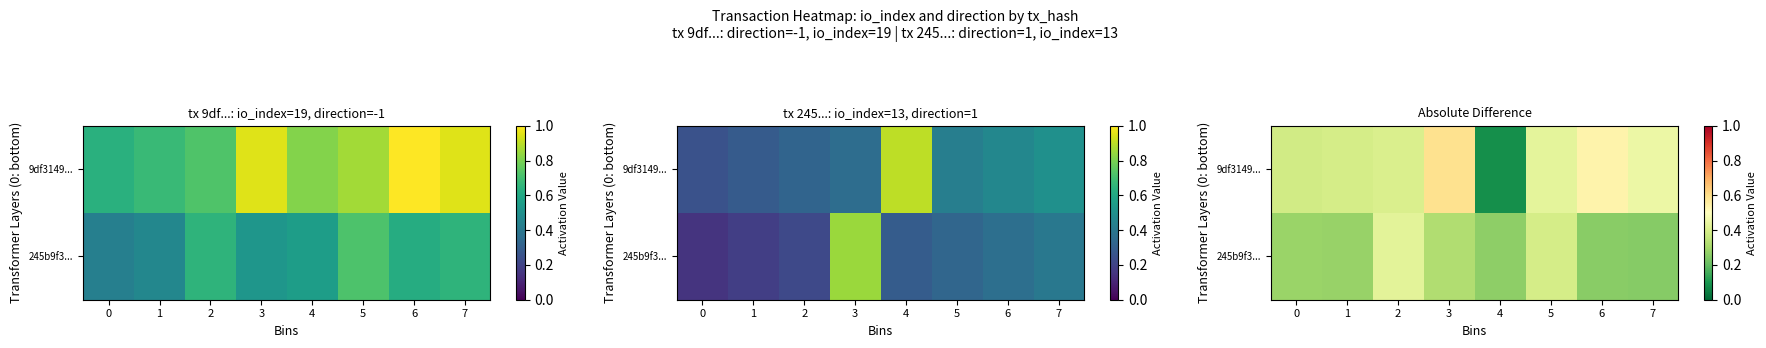

Which series has the largest range (max minus min)?

9df3149...